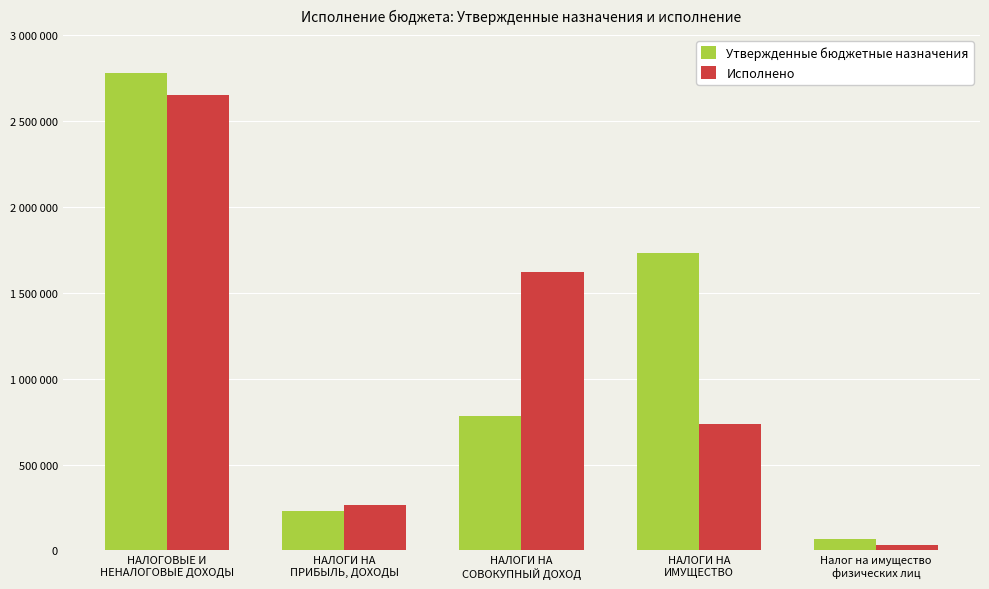

Reading left to right, transcribe all the data shown in this chart.

Утвержденные бюджетные назначения: НАЛОГОВЫЕ И
НЕНАЛОГОВЫЕ ДОХОДЫ=2780300.0	НАЛОГИ НА
ПРИБЫЛЬ, ДОХОДЫ=229300.0	НАЛОГИ НА
СОВОКУПНЫЙ ДОХОД=785000.0	НАЛОГИ НА
ИМУЩЕСТВО=1734000.0	Налог на имущество
физических лиц=67000.0
Исполнено: НАЛОГОВЫЕ И
НЕНАЛОГОВЫЕ ДОХОДЫ=2652374.4	НАЛОГИ НА
ПРИБЫЛЬ, ДОХОДЫ=263640.9	НАЛОГИ НА
СОВОКУПНЫЙ ДОХОД=1623562.2	НАЛОГИ НА
ИМУЩЕСТВО=737937.9	Налог на имущество
физических лиц=32246.7